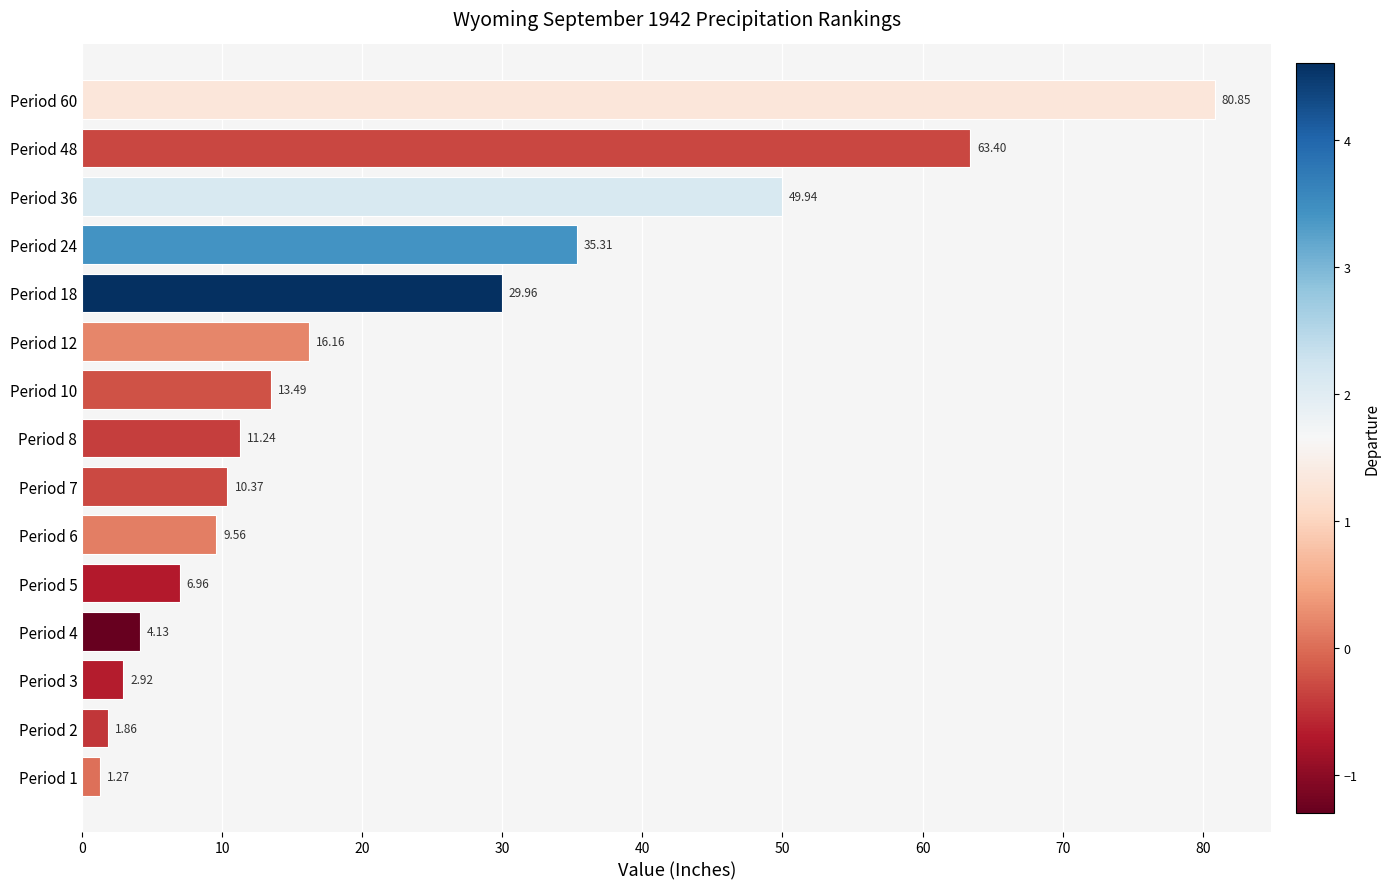

Where is the data nearest to the value 41?

Period 24